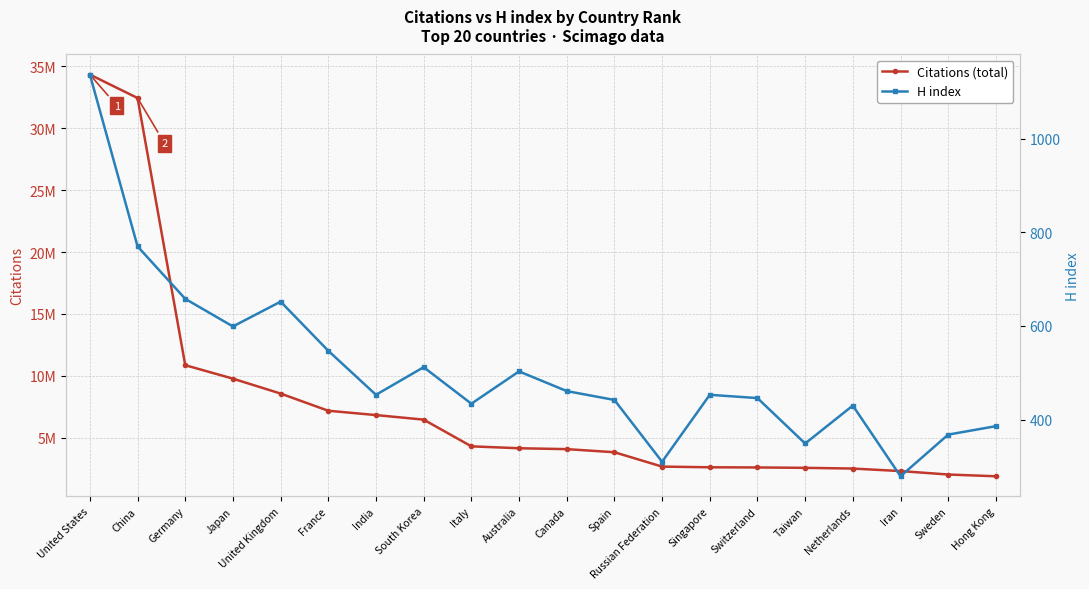

Is it true that Citations equals 4088349 at Canada?

True